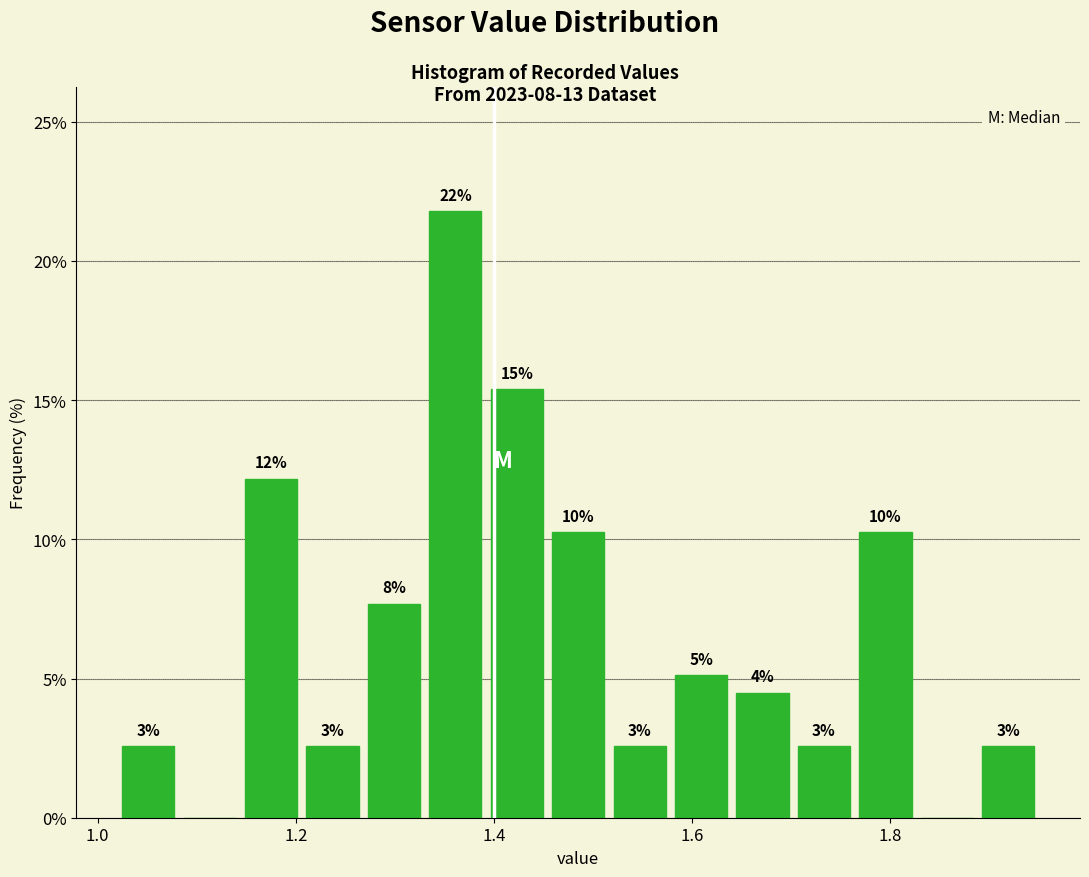

Read against the x-axis, roughly where is the centre of the tallest bar?

1.36